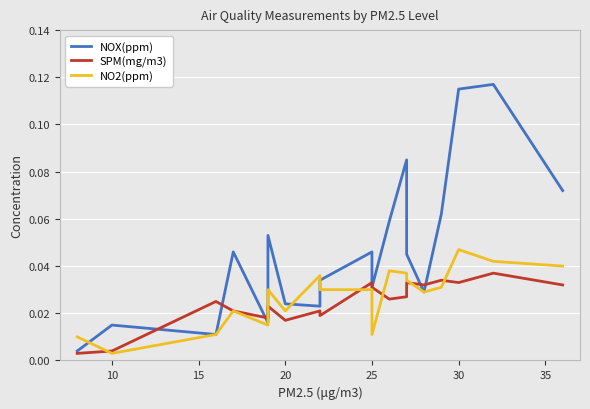

At how many categories does at least one series exceed 0?

19